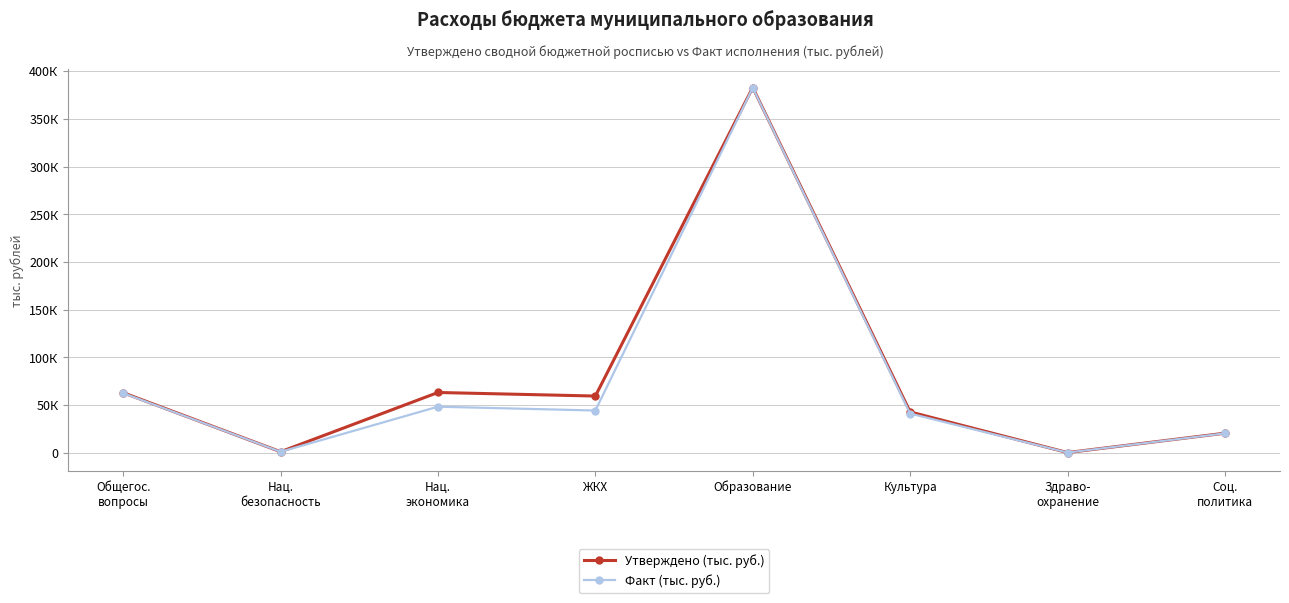

List the series in order of their overall mean, lowest first.

Факт (тыс. руб.), Утверждено (тыс. руб.)